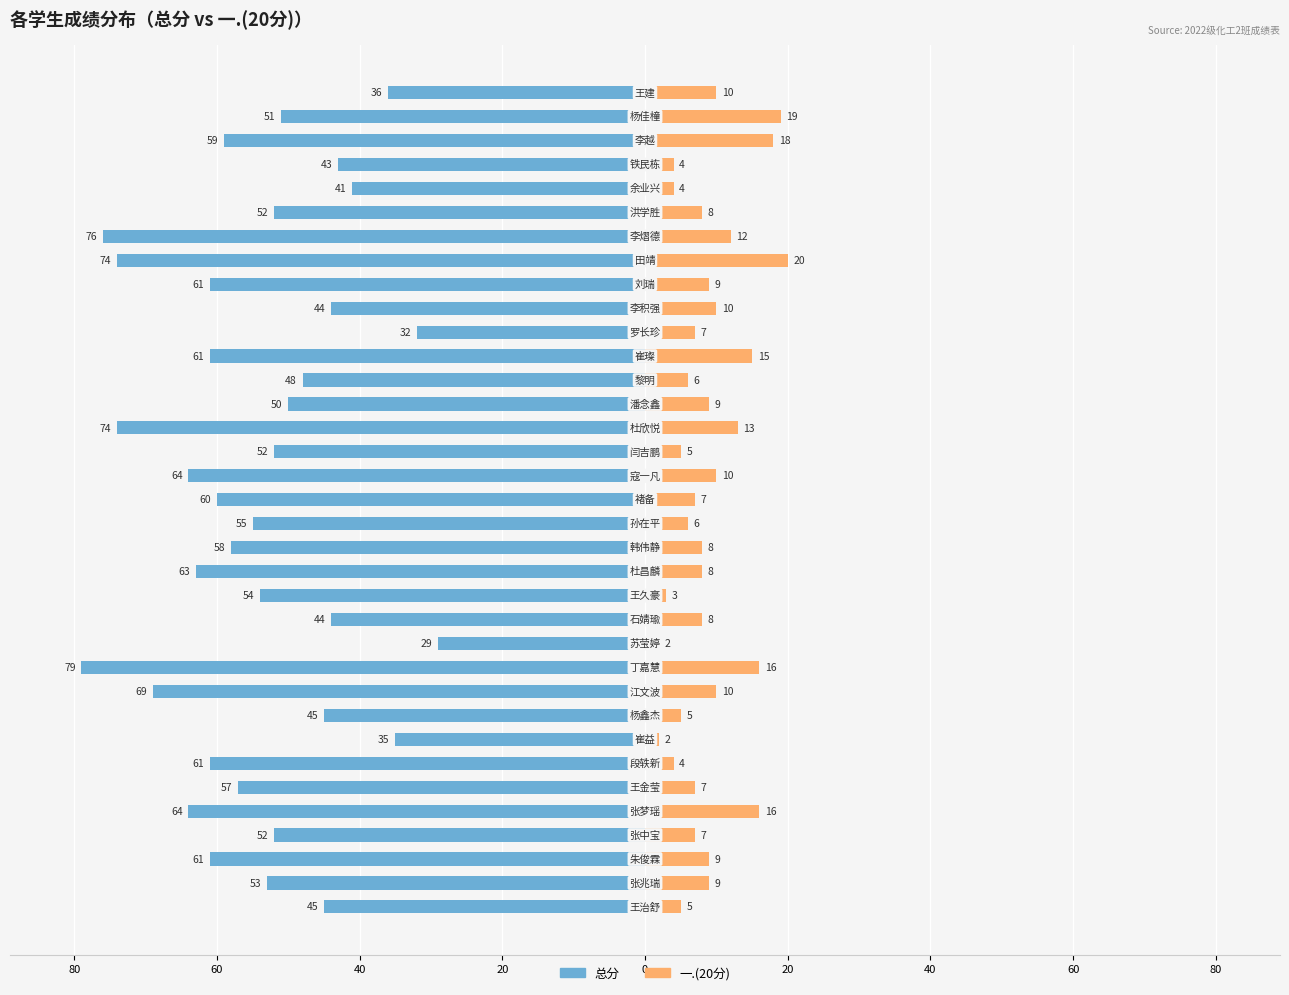

What are all the series names shown in the legend?

总分, 一.(20分)